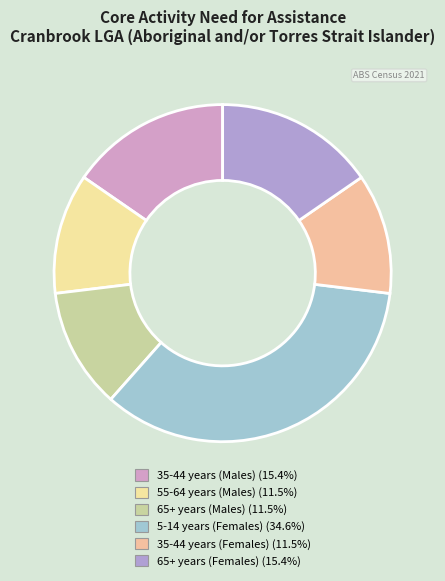

Which has a higher value, 5-14 years (Females) or 55-64 years (Males)?

5-14 years (Females)